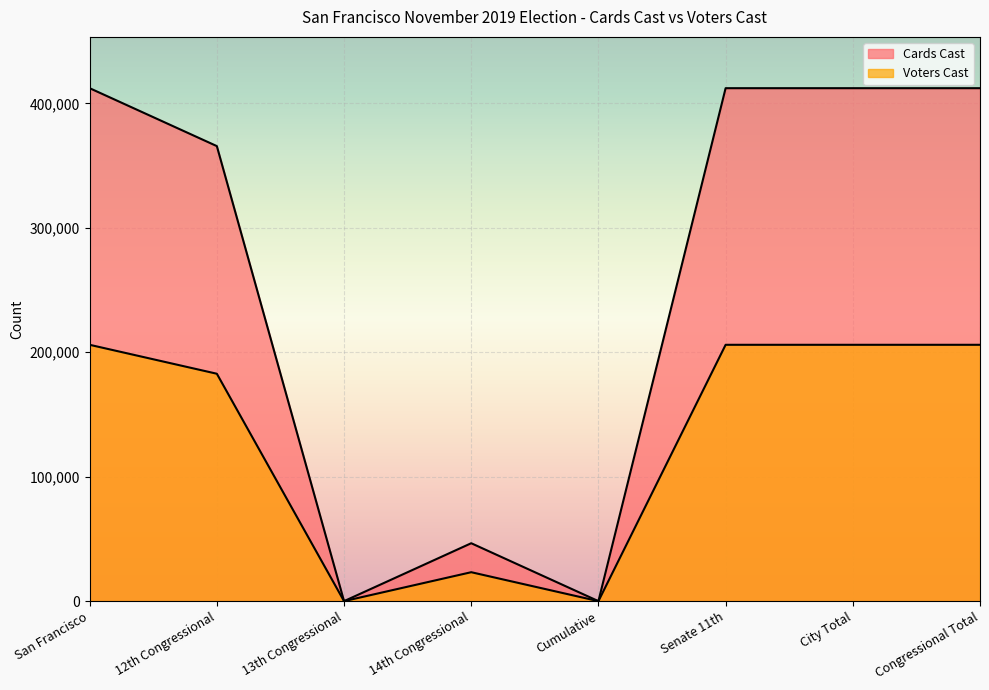

Which category has the highest value in the Voters Cast series?

San Francisco